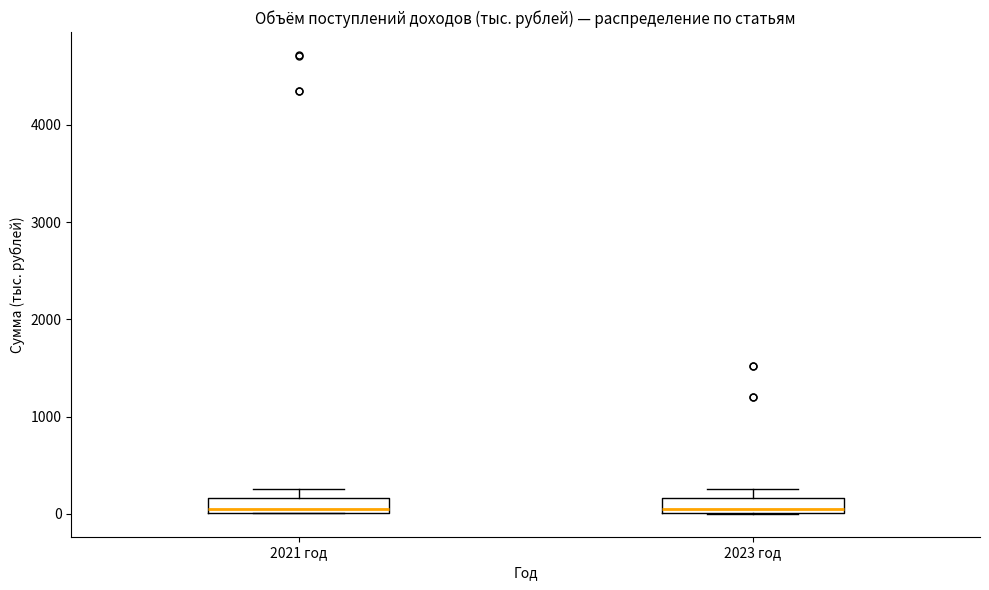

Reading left to right, read every box against the y-axis: the position of its median line, the range the box covers, and the ends of its whiskers. The values are not printed on the chart, so give them approximately, as read against the axis.

2021 год: median 100, box 0 to 200, whiskers 0 to 300
2023 год: median 100, box 0 to 200, whiskers 0 to 300